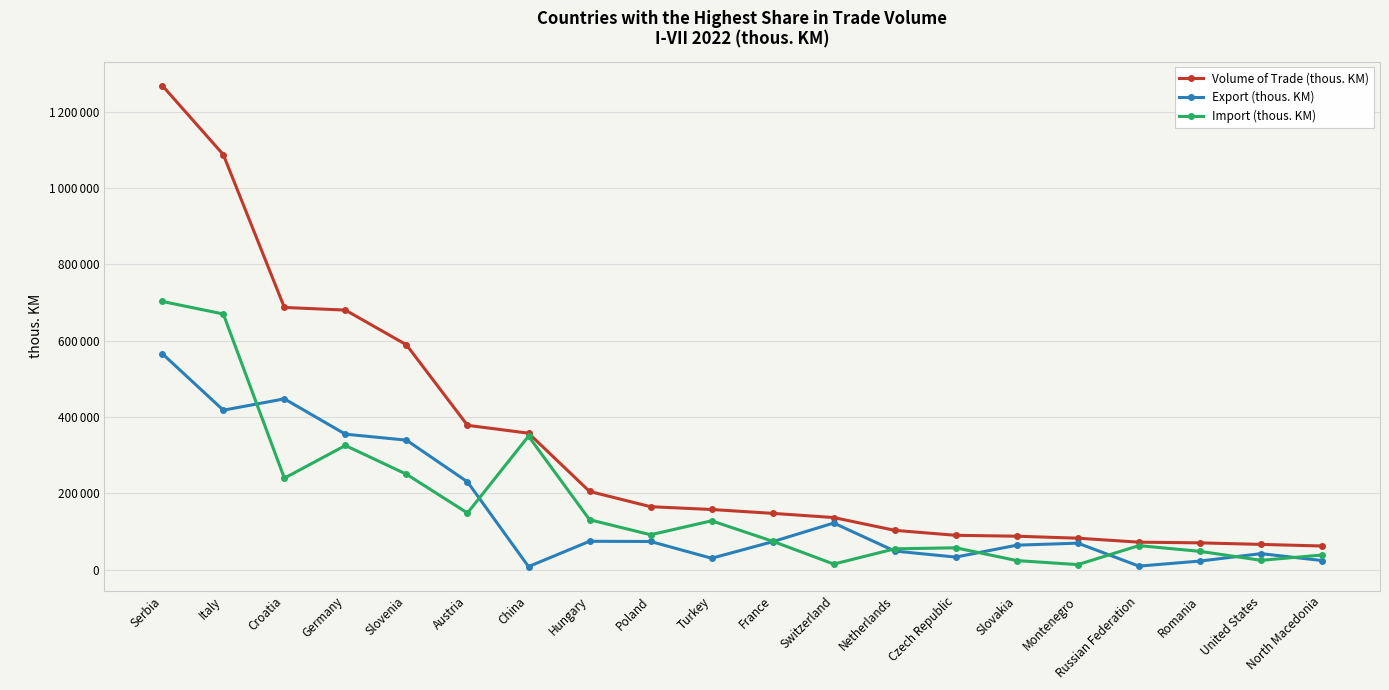

Does the chart have visible grid lines?

Yes